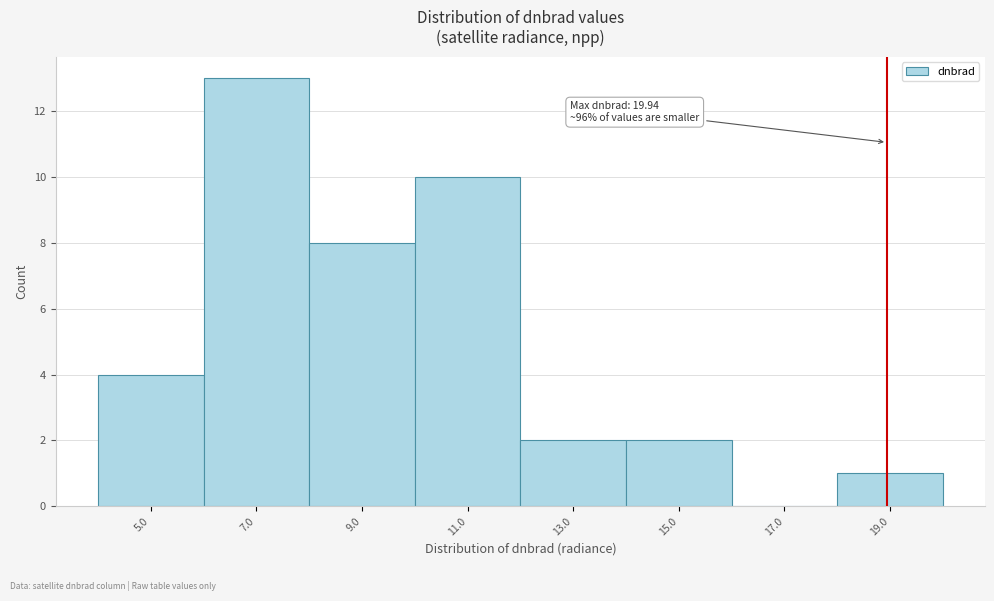

Reading right to left, extract all data points from this chart.

19.0=1	17.0=0	15.0=2	13.0=2	11.0=10	9.0=8	7.0=13	5.0=4